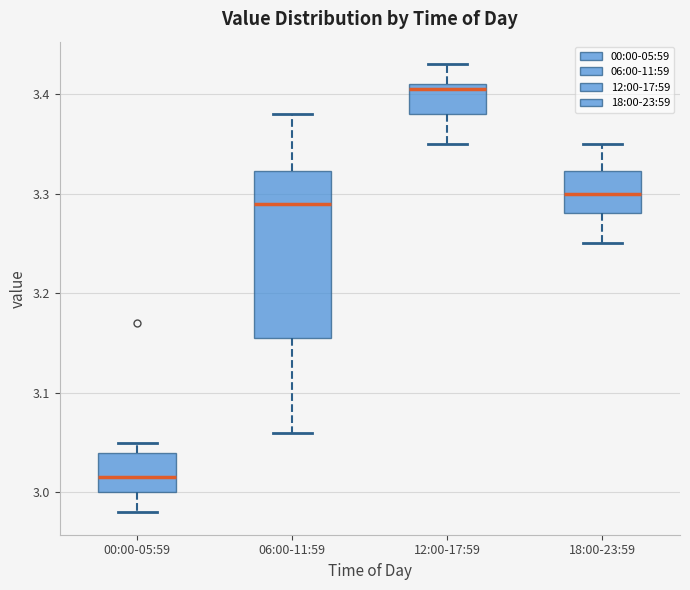

Comparing the boxes themselves (not the whiskers), which one is the tallest?

06:00-11:59